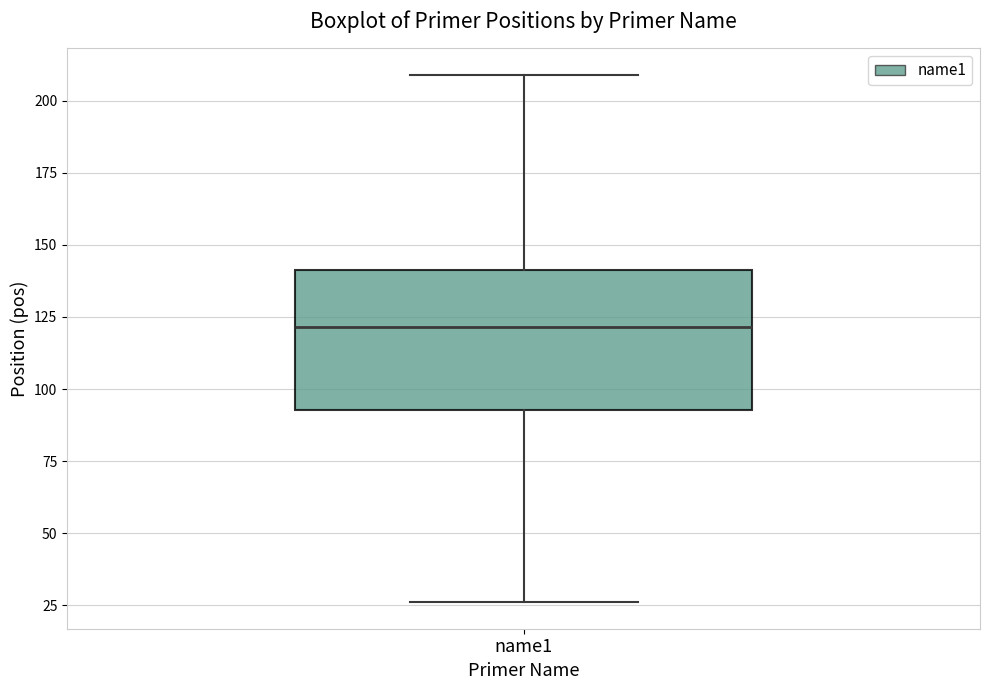

Transcribe this box plot: give where the median line is, the range the box spans, and where the two whiskers end, as read against the y-axis. The values are not printed on the chart, so give them approximately, as read against the axis.

median 120, box 95 to 140, whiskers 25 to 210